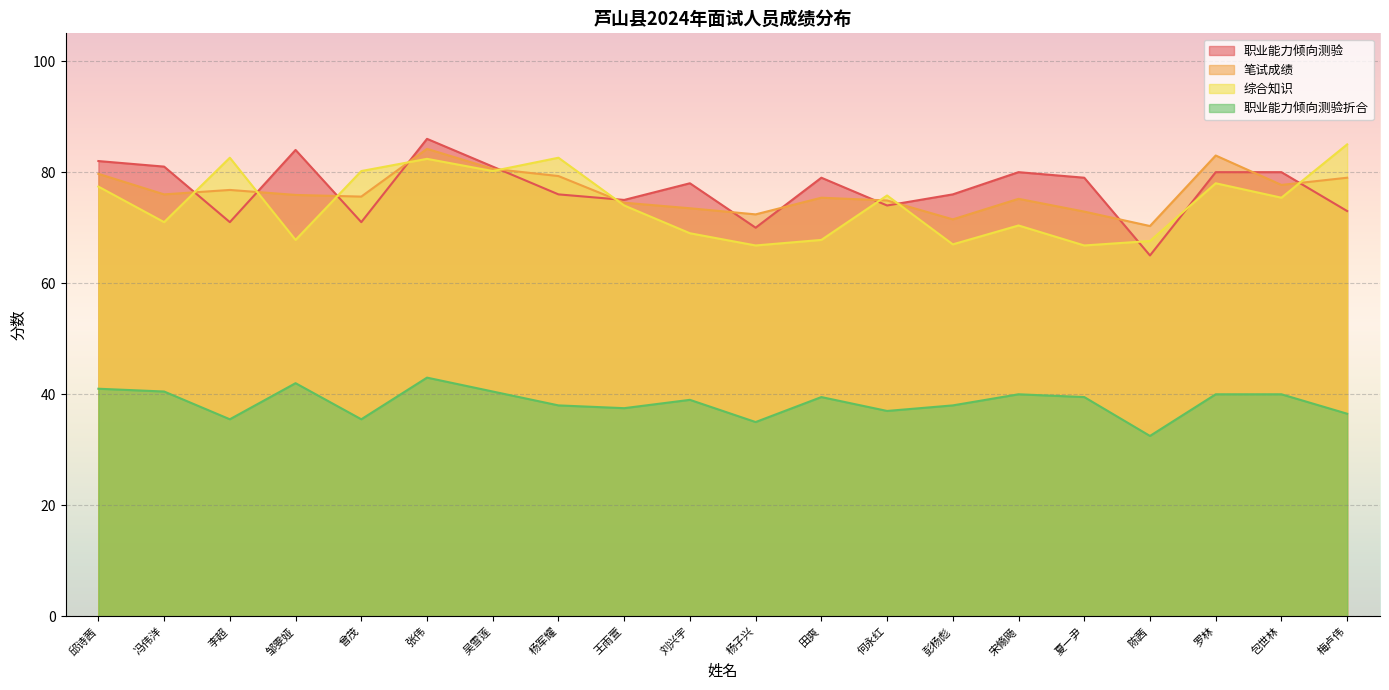

Which has a higher value, 陈茜 or 杨子兴?

杨子兴